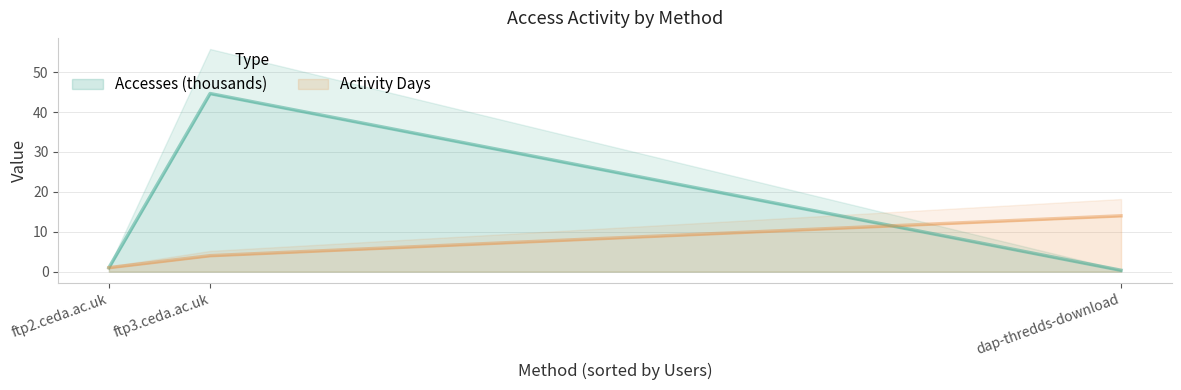

What is the maximum value shown in the chart?

44.6